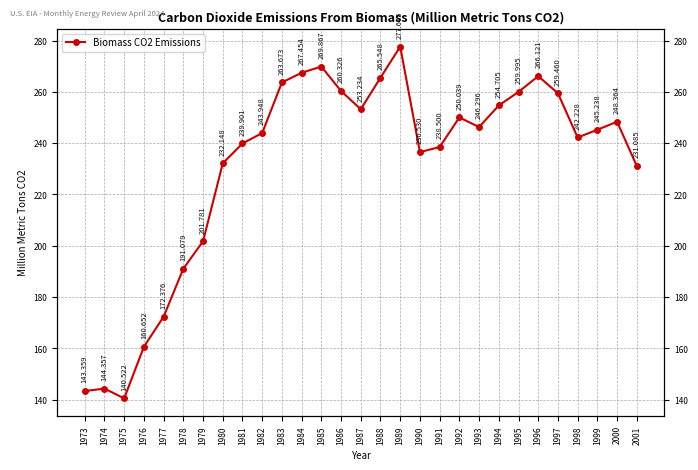

True or false: there are more than 1 points higher than both neighbors.

True